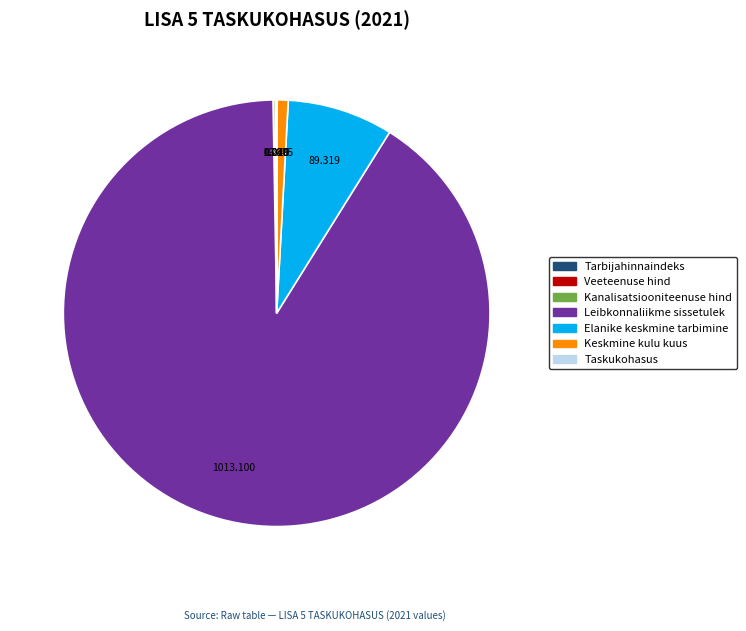

Combined, do Leibkonnaliikme sissetulek and Elanike keskmine tarbimine account for over 50%?

Yes